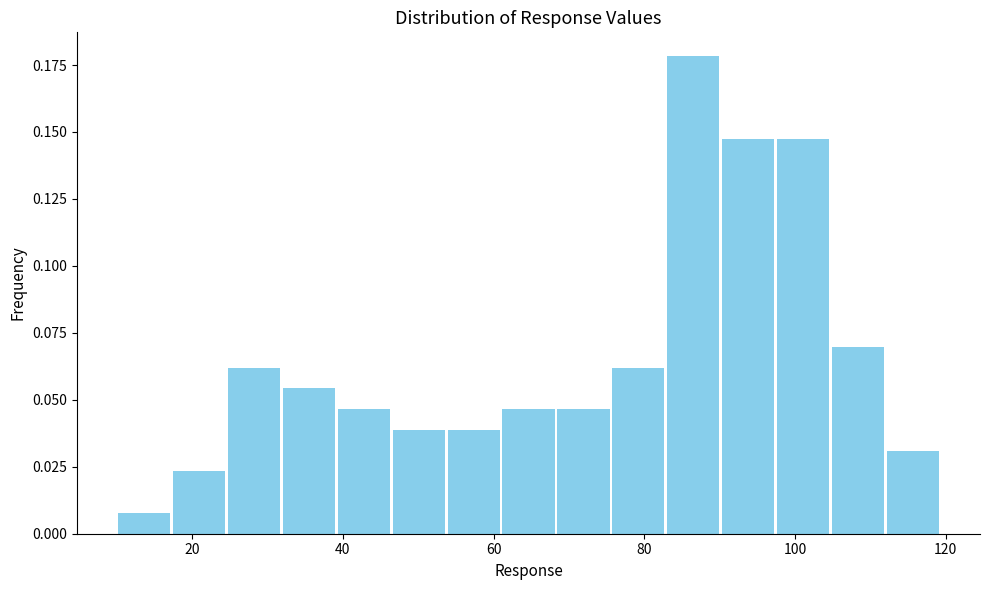

Read against the x-axis, roughly where is the centre of the tallest bar?

86